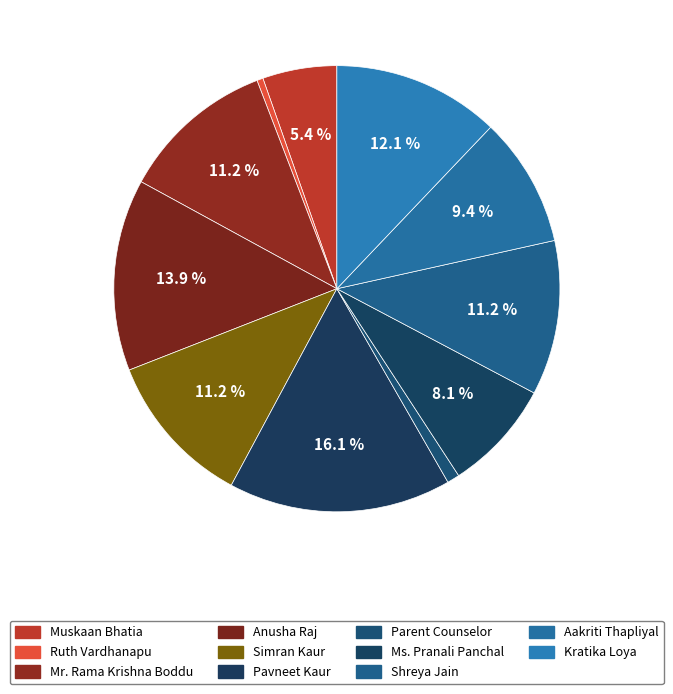

Approximately how many times larger is the value at Simran Kaur compared to Anusha Raj?

0.8